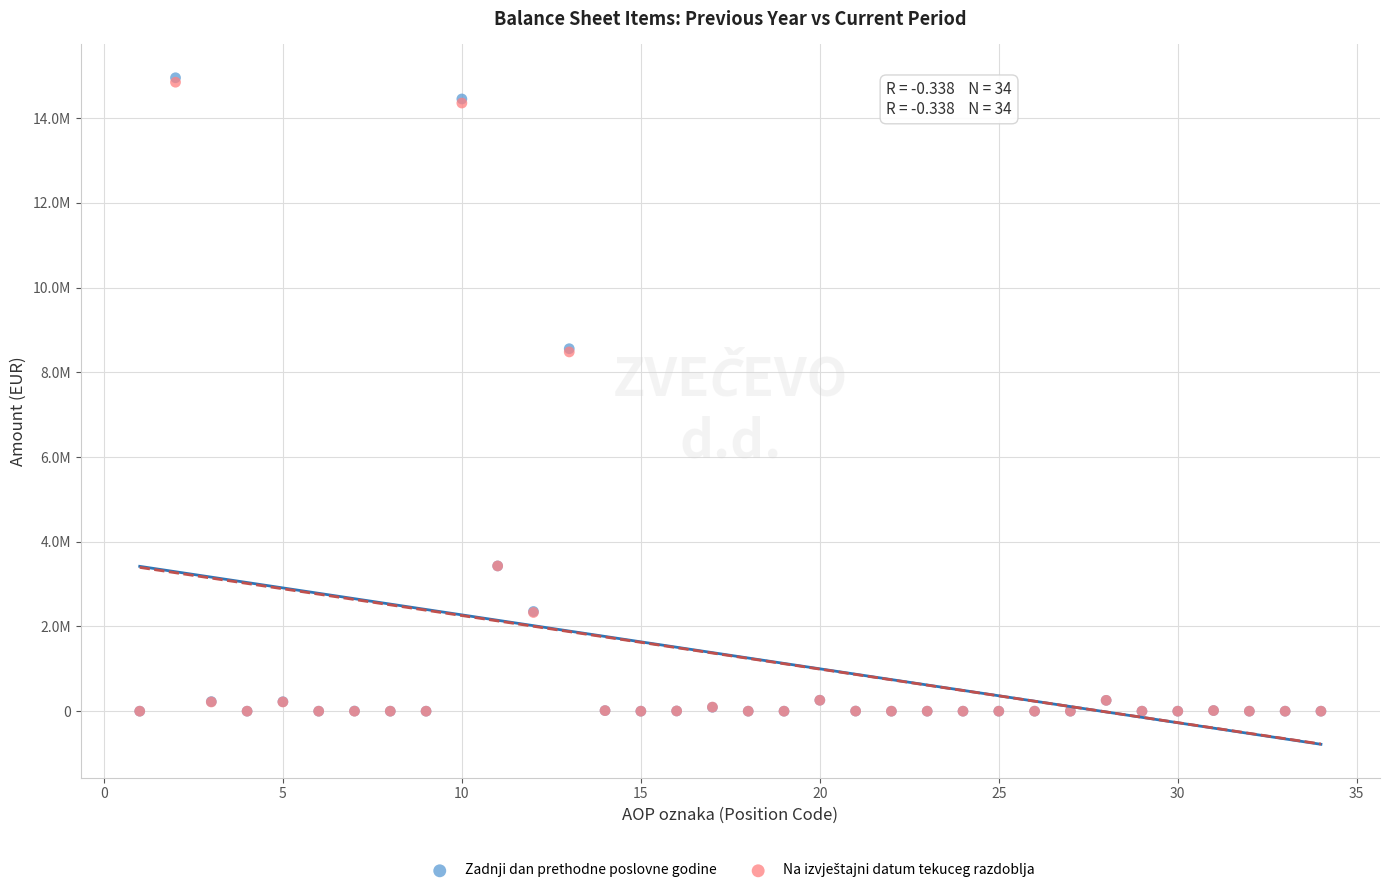

Which series has the largest Y range (max minus min)?

Zadnji dan prethodne poslovne godine